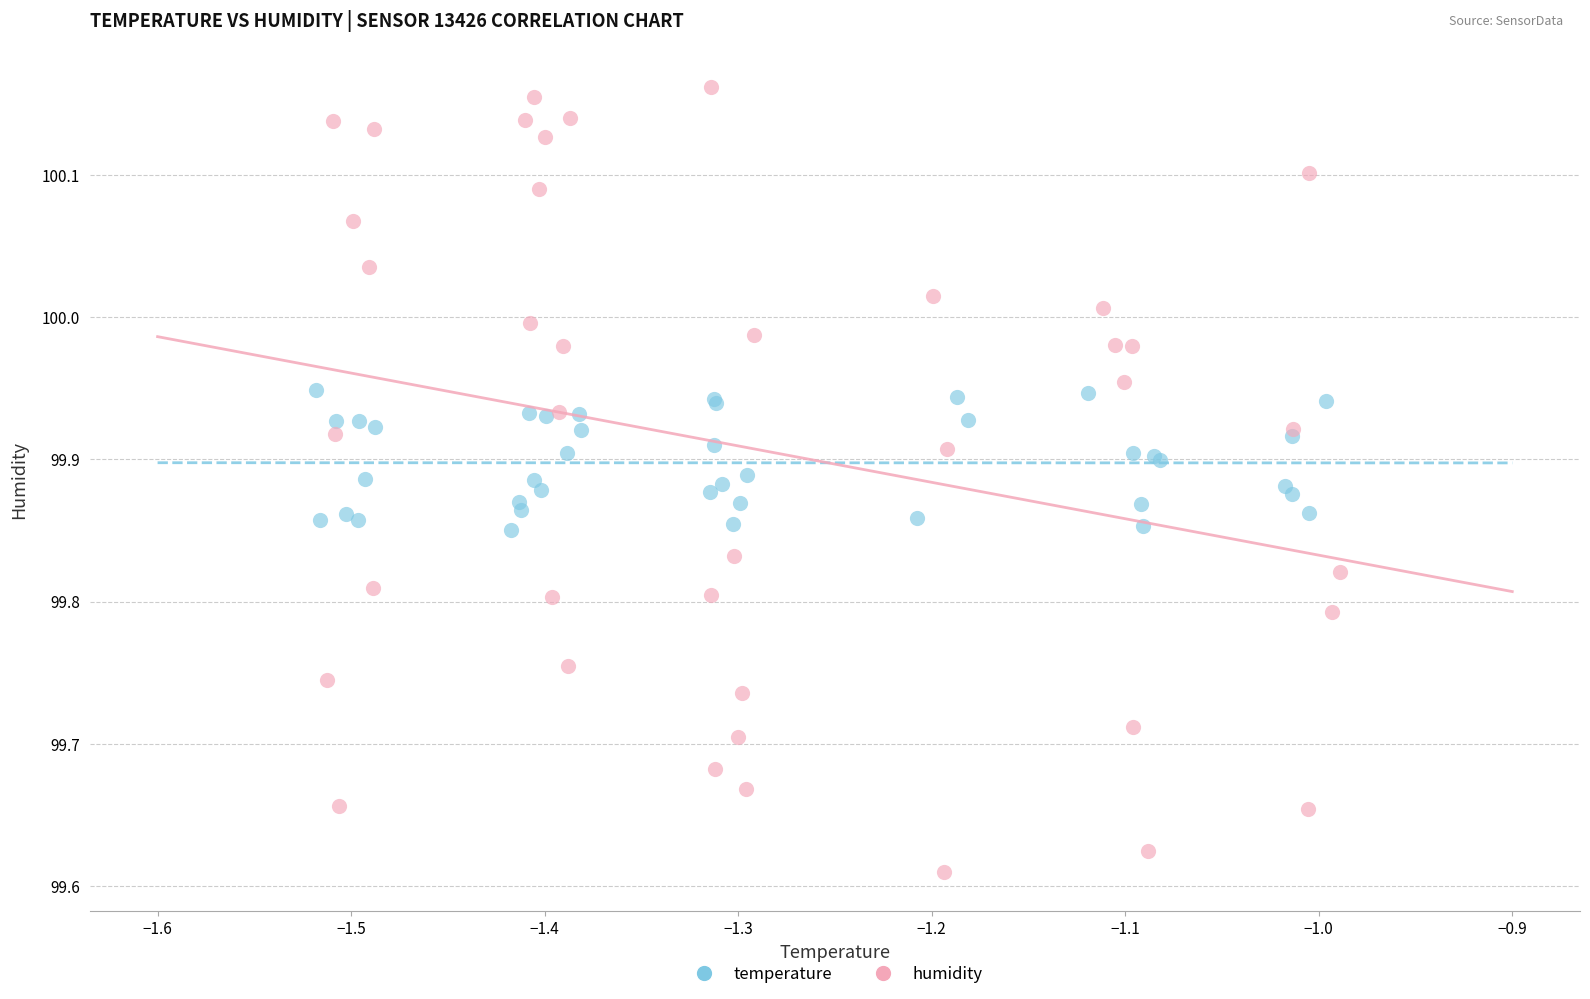

Which series has the widest spread of Y values?

humidity